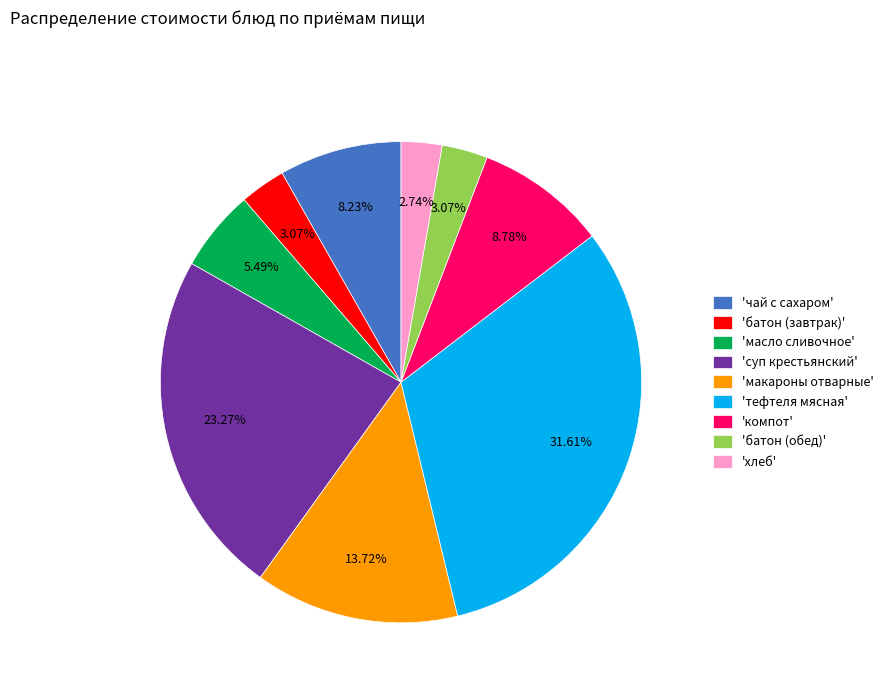

To the nearest percent, what is the average slice percentage?

11%